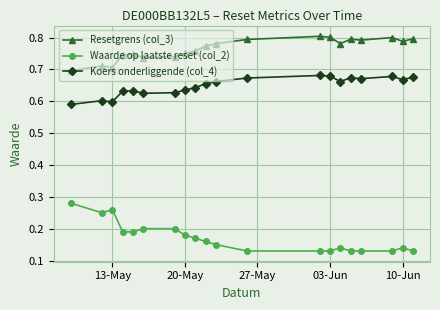

True or false: Koers onderliggende (col_4) has more than 2 points higher than both neighbors.

True